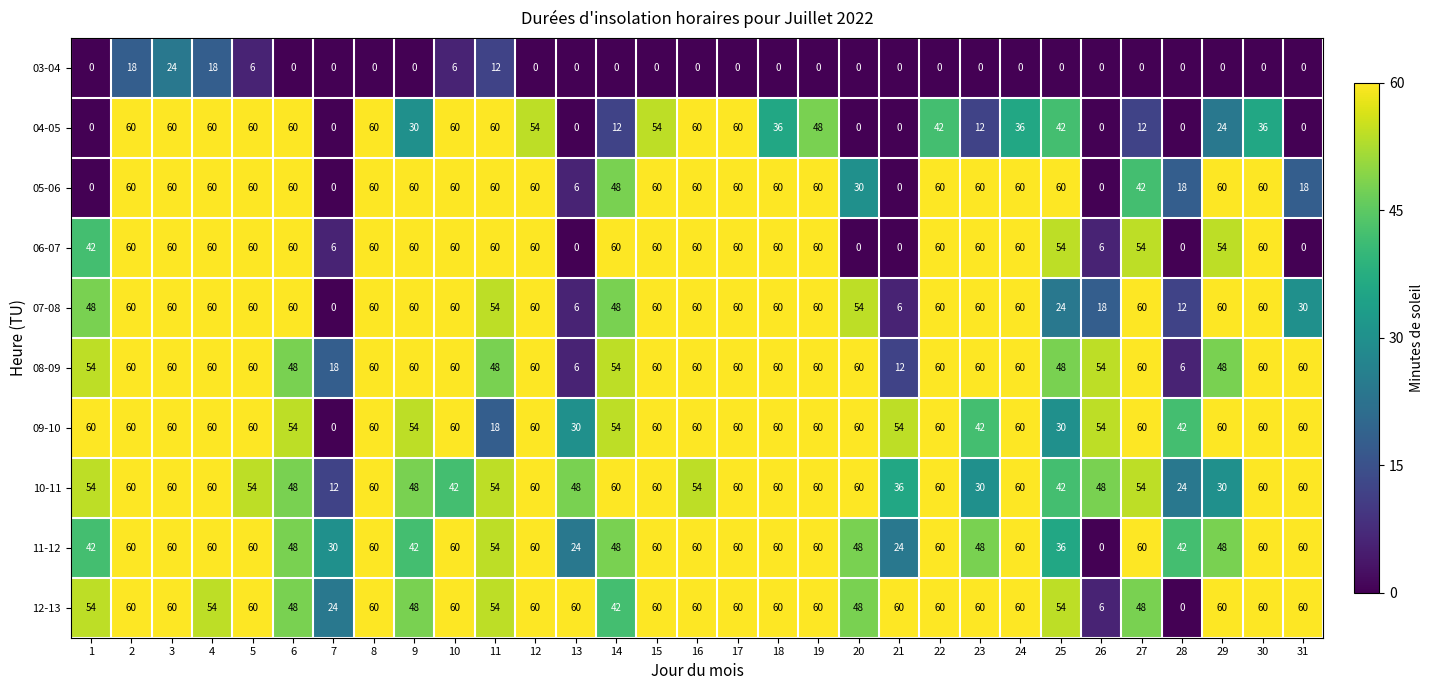

Which series has the largest total across all categories?

09-10